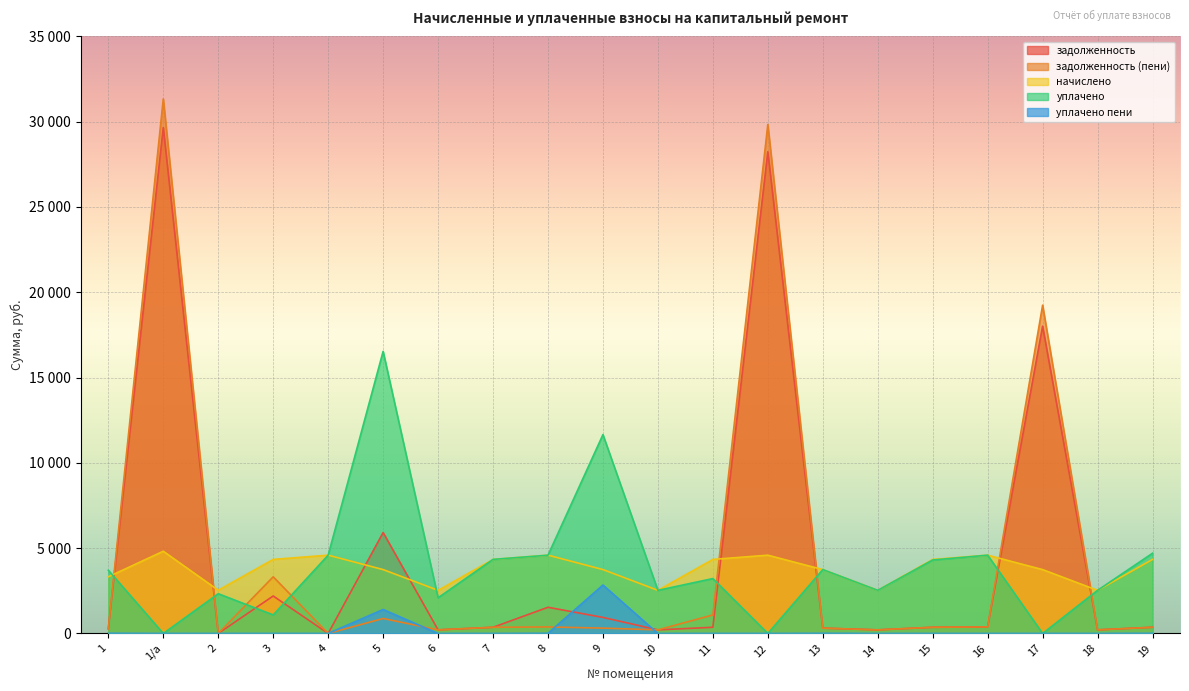

How many categories are shown in the chart?

20